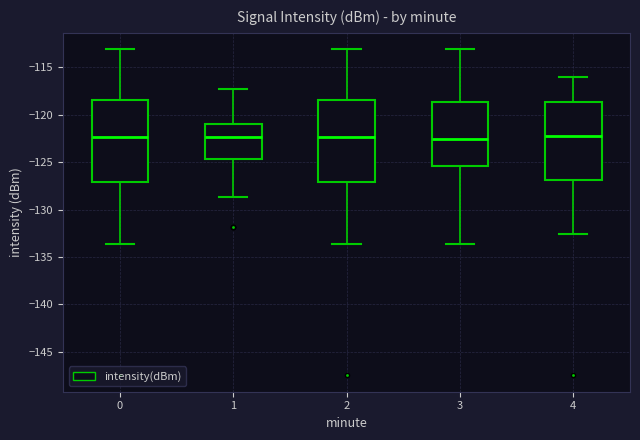

Reading left to right, read every box against the y-axis: the position of its median line, the range the box covers, and the ends of its whiskers. The values are not printed on the chart, so give them approximately, as read against the axis.

0: median -122.5, box -127.0 to -118.5, whiskers -133.5 to -113.0
1: median -122.5, box -124.5 to -121.0, whiskers -128.5 to -117.5
2: median -122.5, box -127.0 to -118.5, whiskers -133.5 to -113.0
3: median -122.5, box -125.5 to -118.5, whiskers -133.5 to -113.0
4: median -122.5, box -127.0 to -118.5, whiskers -132.5 to -116.0